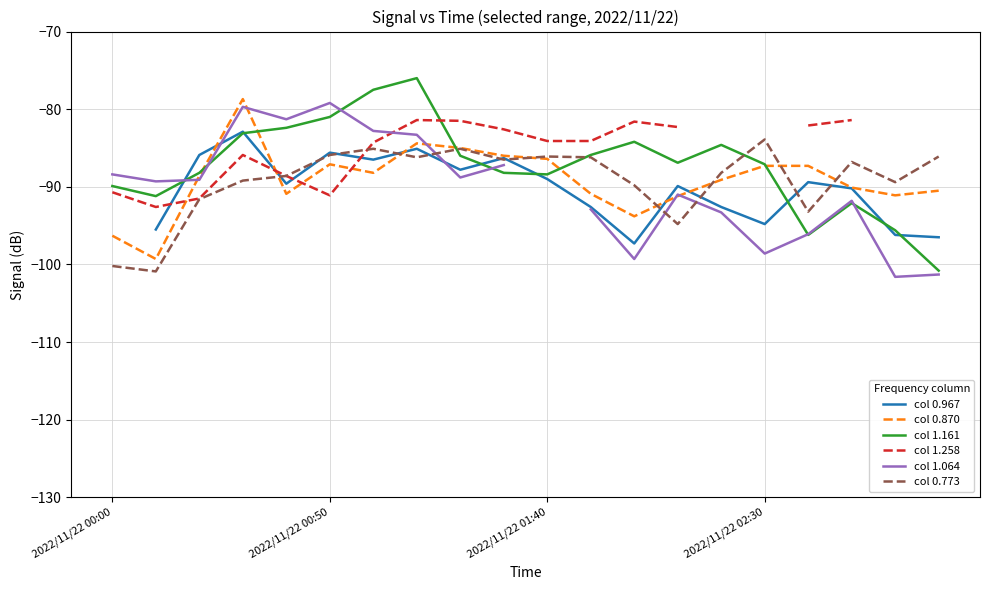

The col 0.773 series shows -83.9 at 2022/11/22 02:30. True or false?

True